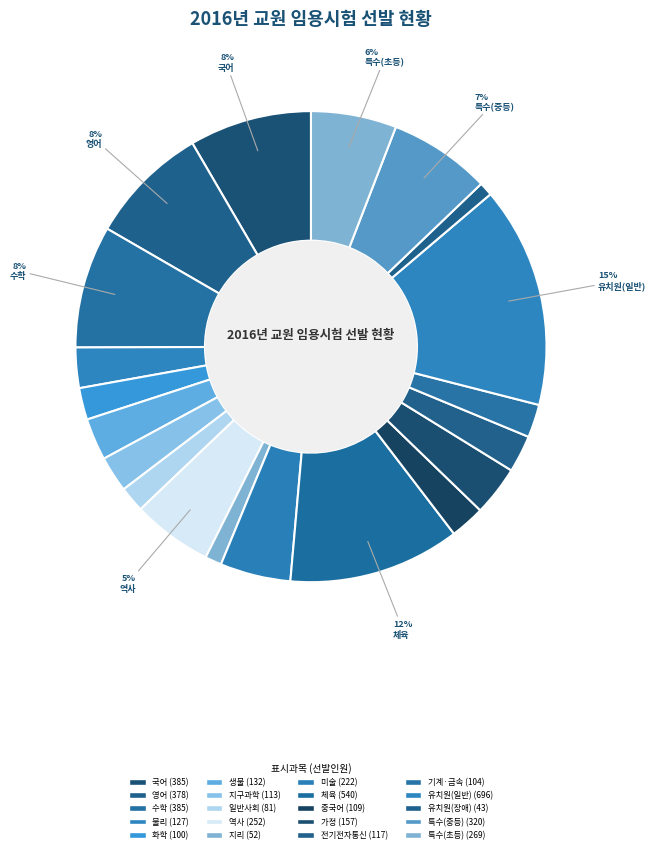

Approximately how many times larger is the value at 지구과학 compared to 일반사회?

1.4